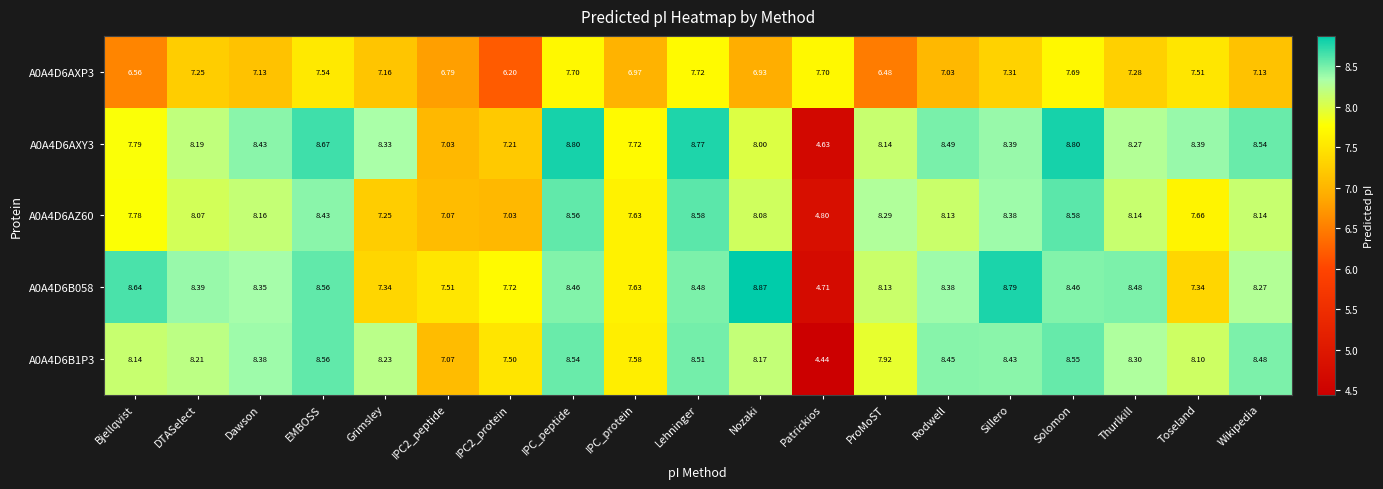

Which label corresponds to the smallest value in the chart?

Patrickios